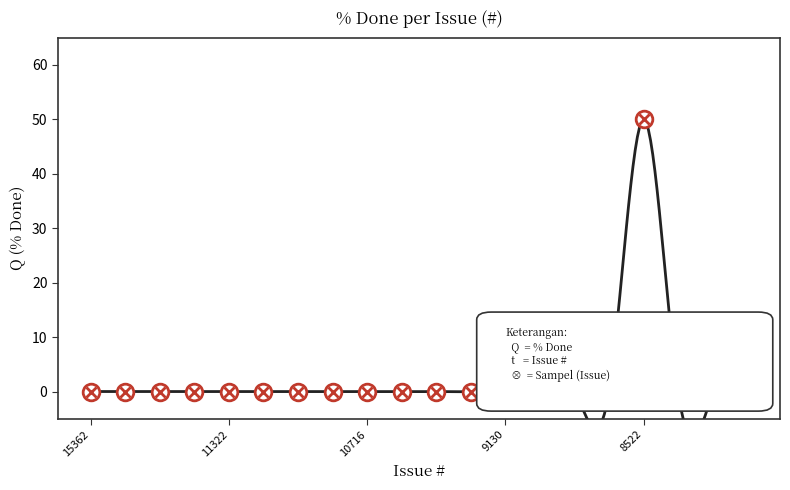

The value at 8586 is -28. True or false?

False